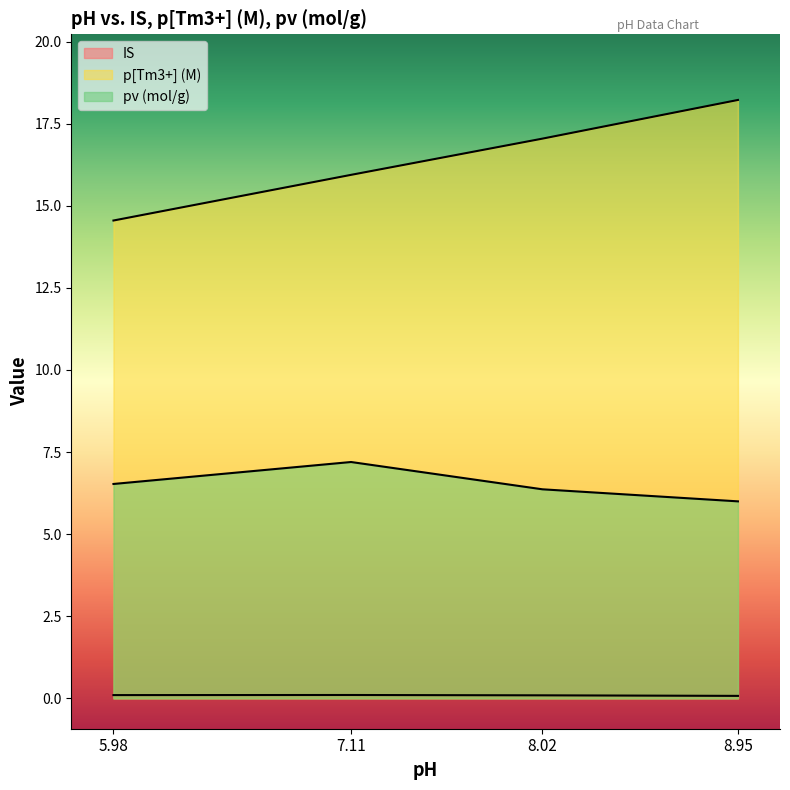

Which series has the largest range (max minus min)?

p[Tm3+] (M)